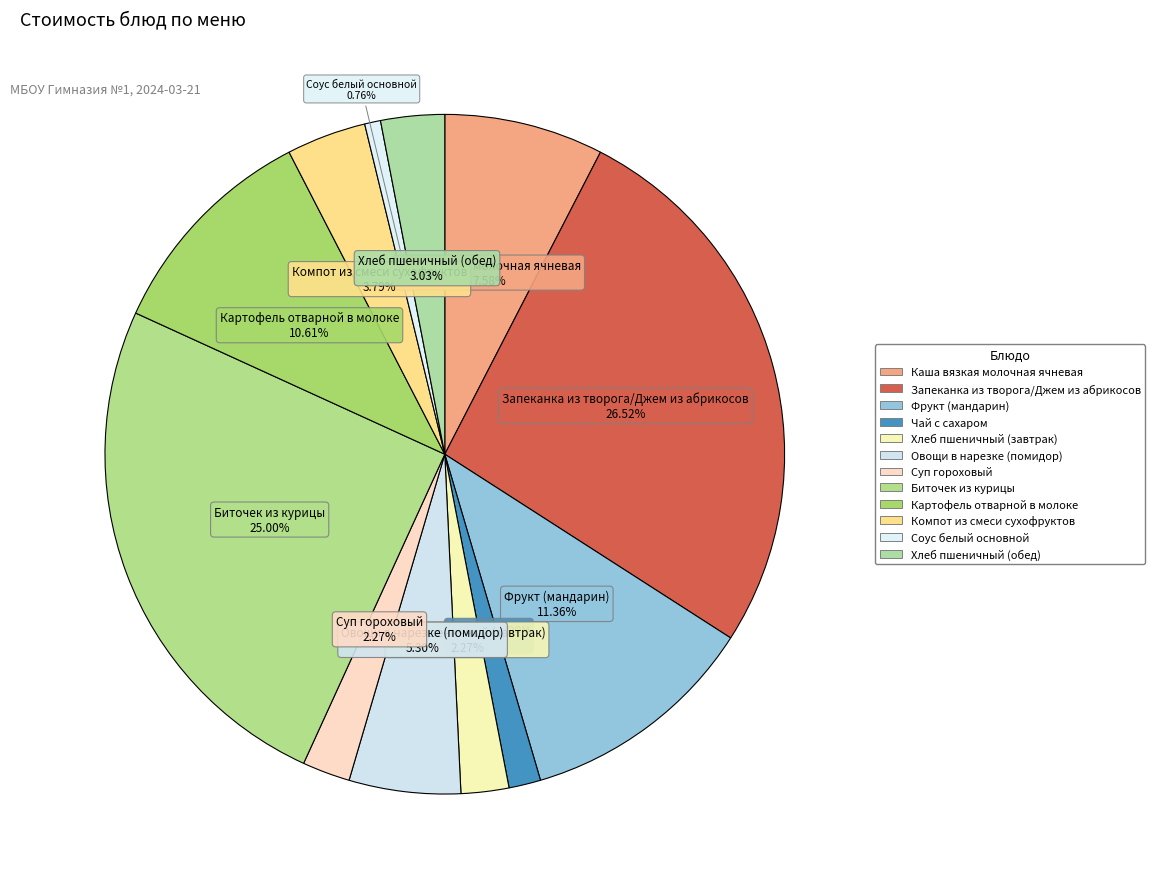

Does any single category account for the majority?

No